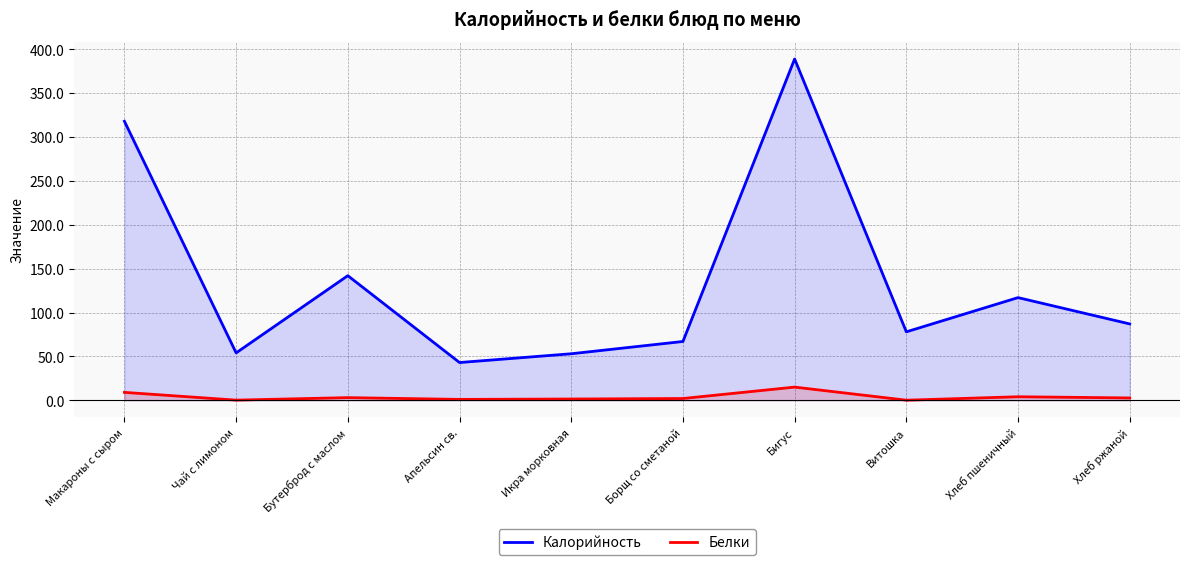

How many lines are shown in the chart?

2